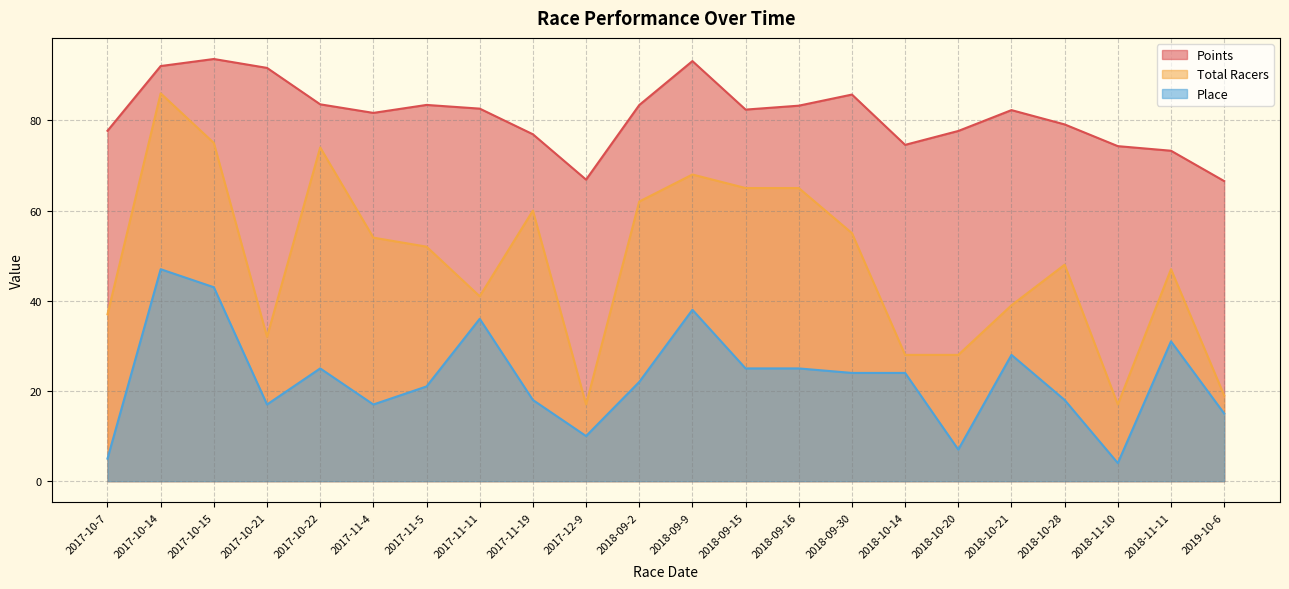

Reading right to left, list all the values displayed in this chart.

Points: 2019-10-6=66.5	2018-11-11=73.3	2018-11-10=74.3	2018-10-28=79.1	2018-10-21=82.3	2018-10-20=77.7	2018-10-14=74.6	2018-09-30=85.7	2018-09-16=83.3	2018-09-15=82.4	2018-09-9=93.2	2018-09-2=83.4	2017-12-9=66.9	2017-11-19=76.9	2017-11-11=82.6	2017-11-5=83.4	2017-11-4=81.7	2017-10-22=83.6	2017-10-21=91.6	2017-10-15=93.6	2017-10-14=92.1	2017-10-7=77.7
Total Racers: 2019-10-6=19.0	2018-11-11=47.0	2018-11-10=17.0	2018-10-28=48.0	2018-10-21=39.0	2018-10-20=28.0	2018-10-14=28.0	2018-09-30=55.0	2018-09-16=65.0	2018-09-15=65.0	2018-09-9=68.0	2018-09-2=62.0	2017-12-9=17.0	2017-11-19=60.0	2017-11-11=41.0	2017-11-5=52.0	2017-11-4=54.0	2017-10-22=74.0	2017-10-21=32.0	2017-10-15=75.0	2017-10-14=86.0	2017-10-7=37.0
Place: 2019-10-6=15.0	2018-11-11=31.0	2018-11-10=4.0	2018-10-28=18.0	2018-10-21=28.0	2018-10-20=7.0	2018-10-14=24.0	2018-09-30=24.0	2018-09-16=25.0	2018-09-15=25.0	2018-09-9=38.0	2018-09-2=22.0	2017-12-9=10.0	2017-11-19=18.0	2017-11-11=36.0	2017-11-5=21.0	2017-11-4=17.0	2017-10-22=25.0	2017-10-21=17.0	2017-10-15=43.0	2017-10-14=47.0	2017-10-7=5.0